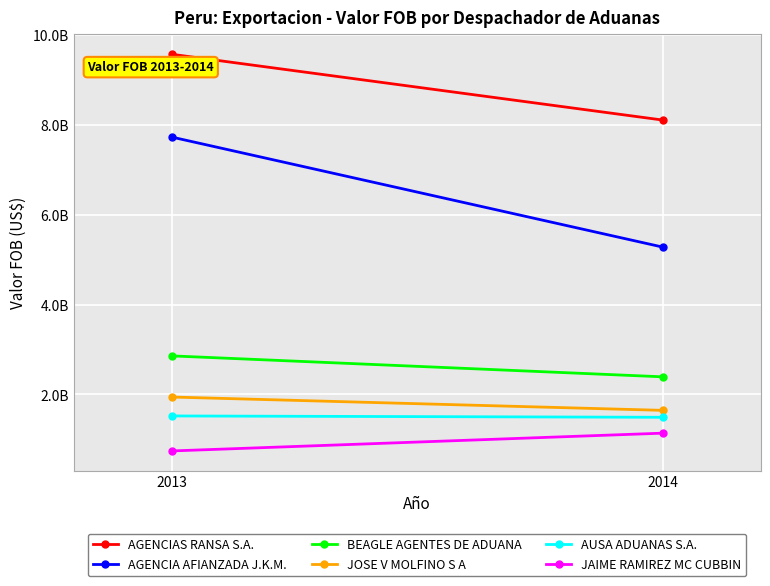

Reading right to left, what are all the values shown in this chart?

AGENCIAS RANSA S.A.: 2014=8105022434.2	2013=9567950740.7
AGENCIA AFIANZADA J.K.M.: 2014=5279183726.1	2013=7725866254.6
BEAGLE AGENTES DE ADUANA: 2014=2392736397.1	2013=2858445855.4
JOSE V MOLFINO S A: 2014=1646825881.3	2013=1943106713.2
AUSA ADUANAS S.A.: 2014=1492594848.1	2013=1522287747.5
JAIME RAMIREZ MC CUBBIN: 2014=1139316662.8	2013=743762913.6